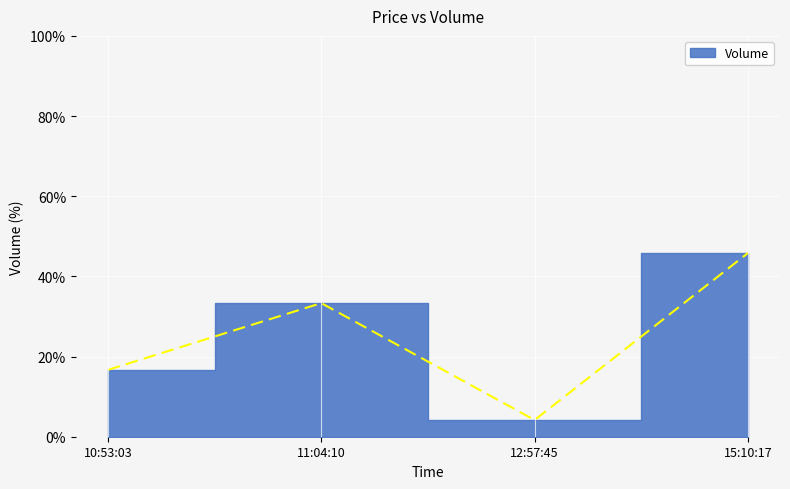

At which category does the data reach its first local peak?

11:04:10